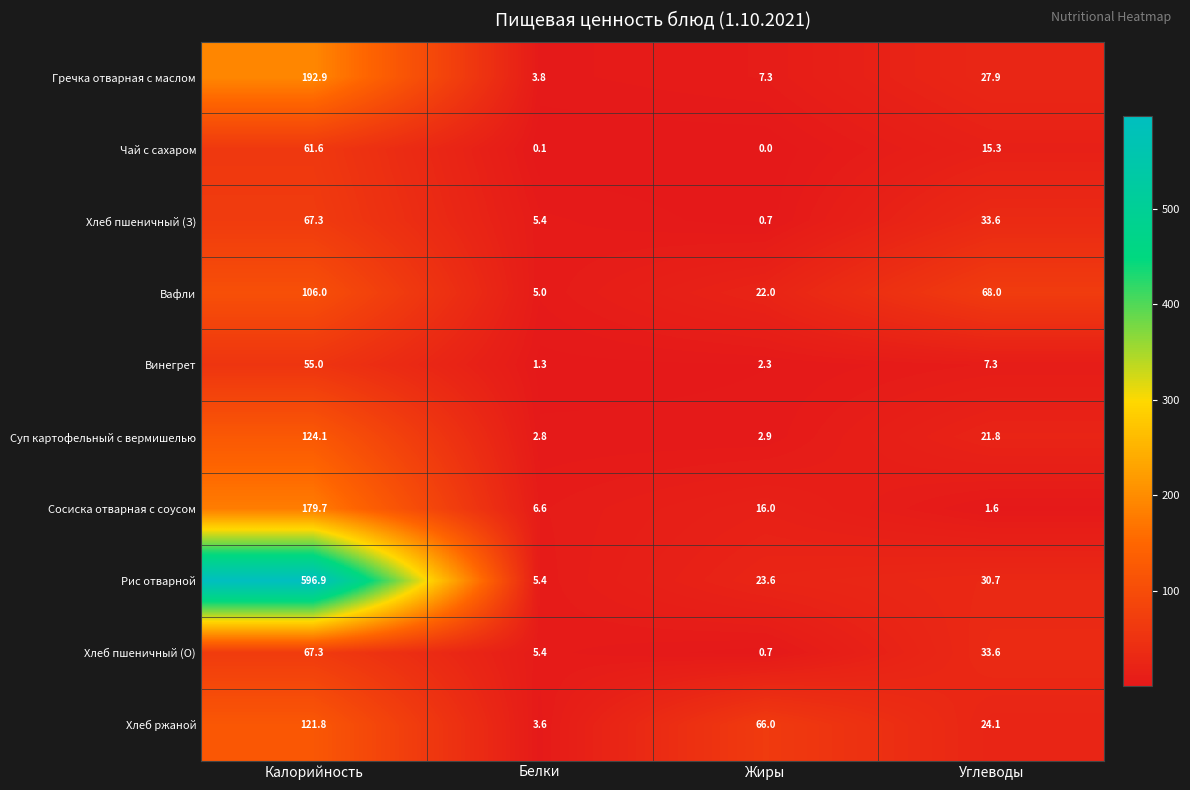

Which label corresponds to the smallest value in the chart?

Жиры